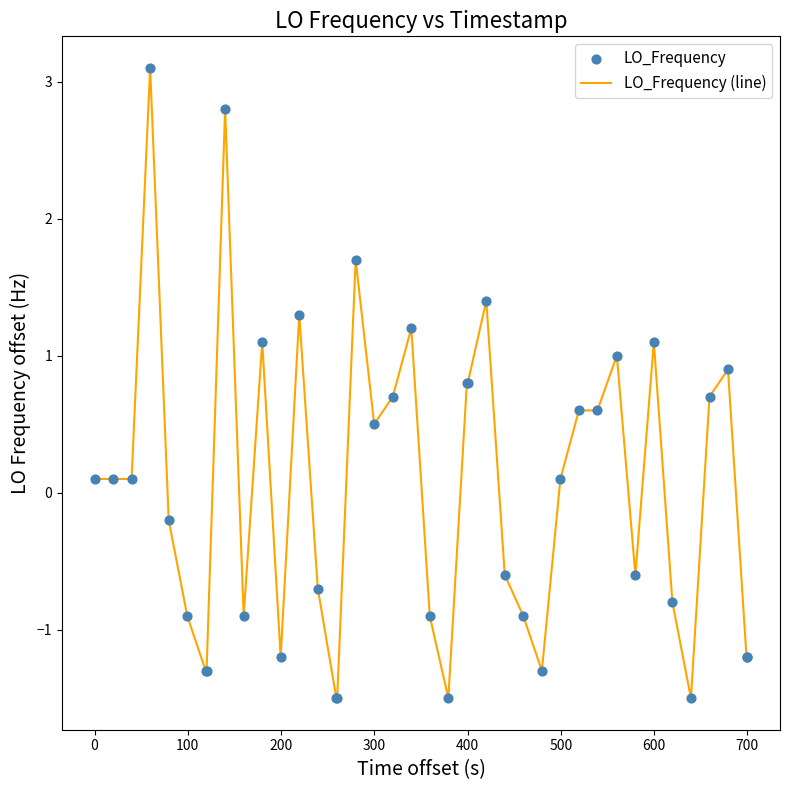

What is the minimum value shown in the chart?

-1.5